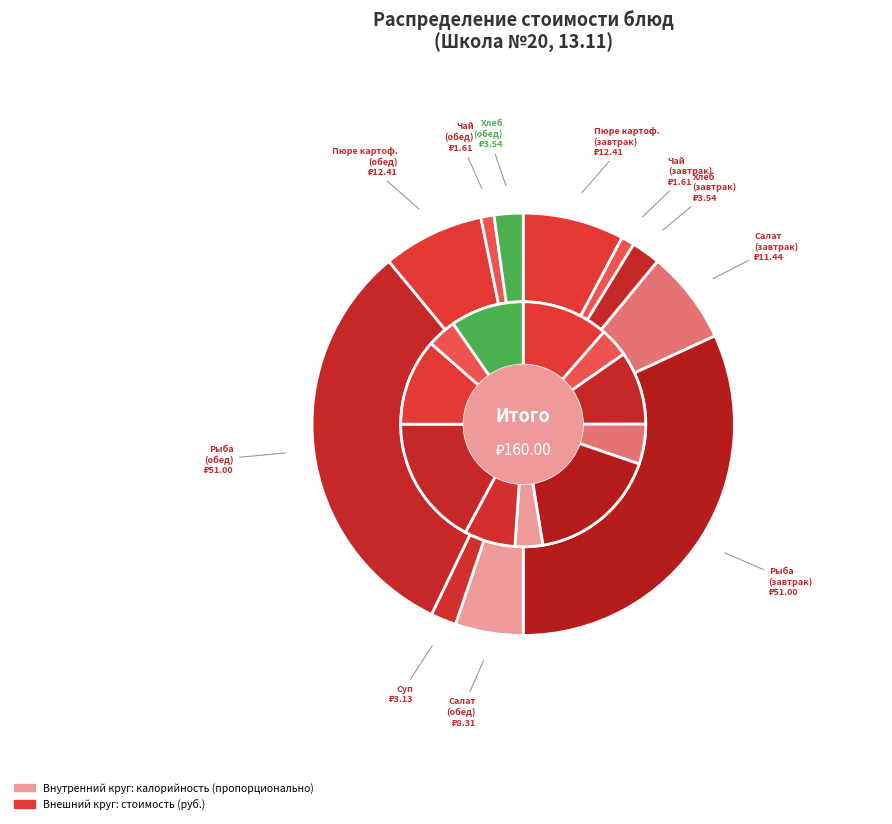

How many segments does this pie chart have?

11